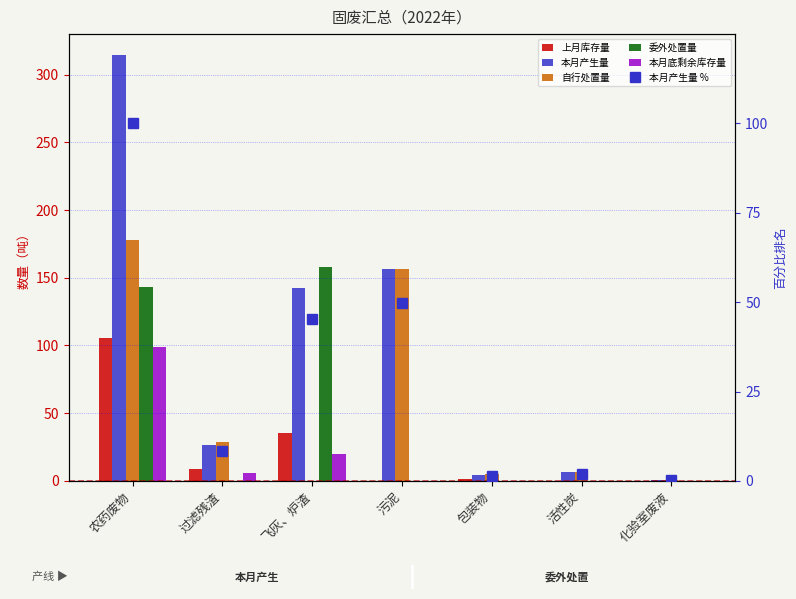

What is the sum of all 上月库存量 values?

151.4